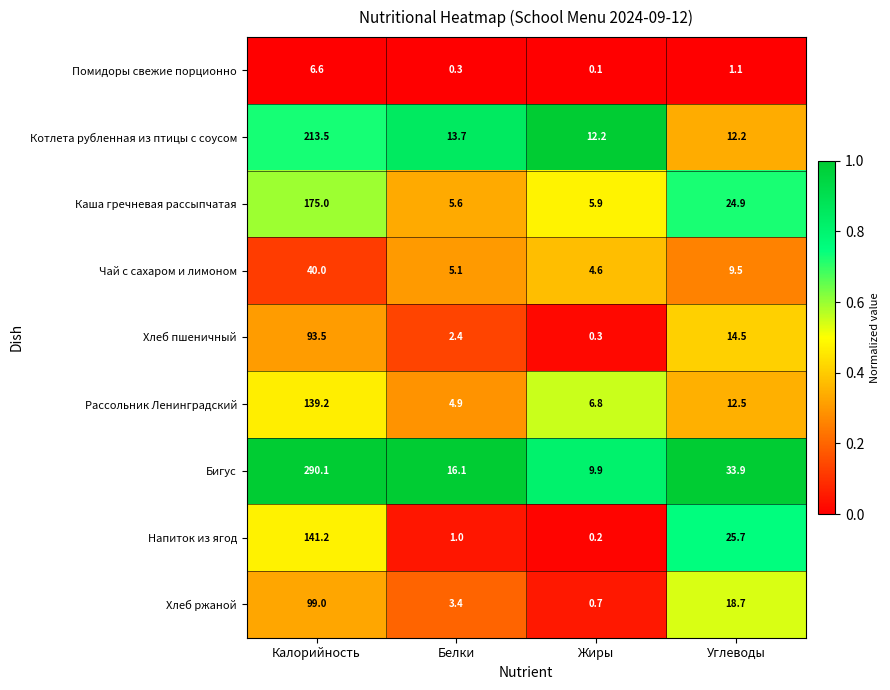

The Бигус series shows 3.4 at Жиры. True or false?

False